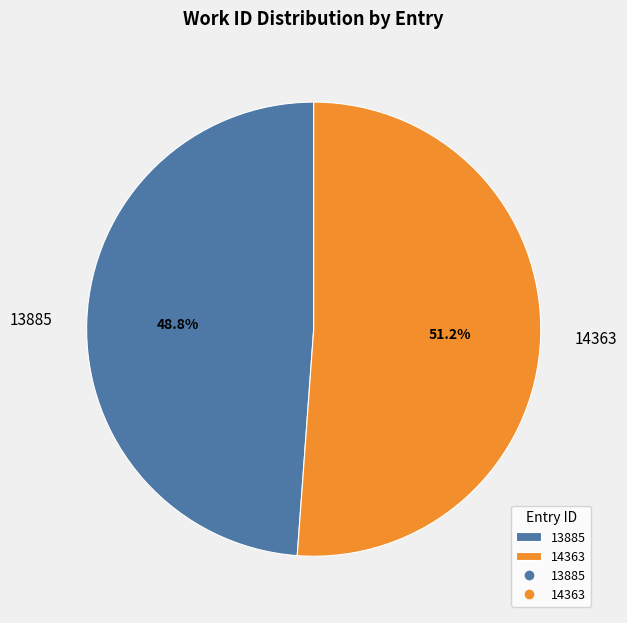

Which category accounts for the majority?

14363